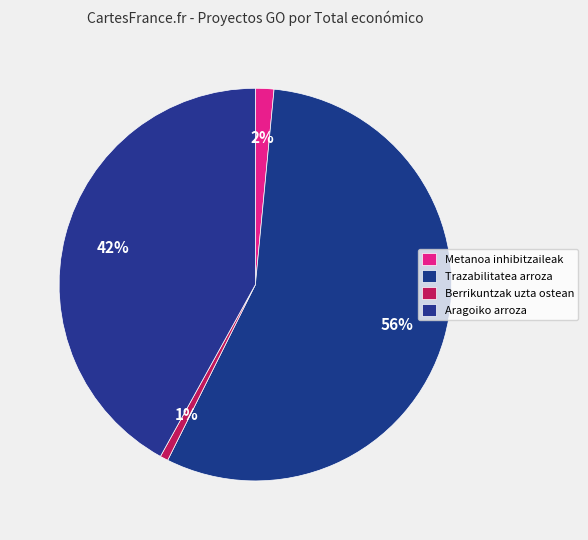

Which slice is the smallest?

Berrikuntzak uzta osteko tratamenduetan